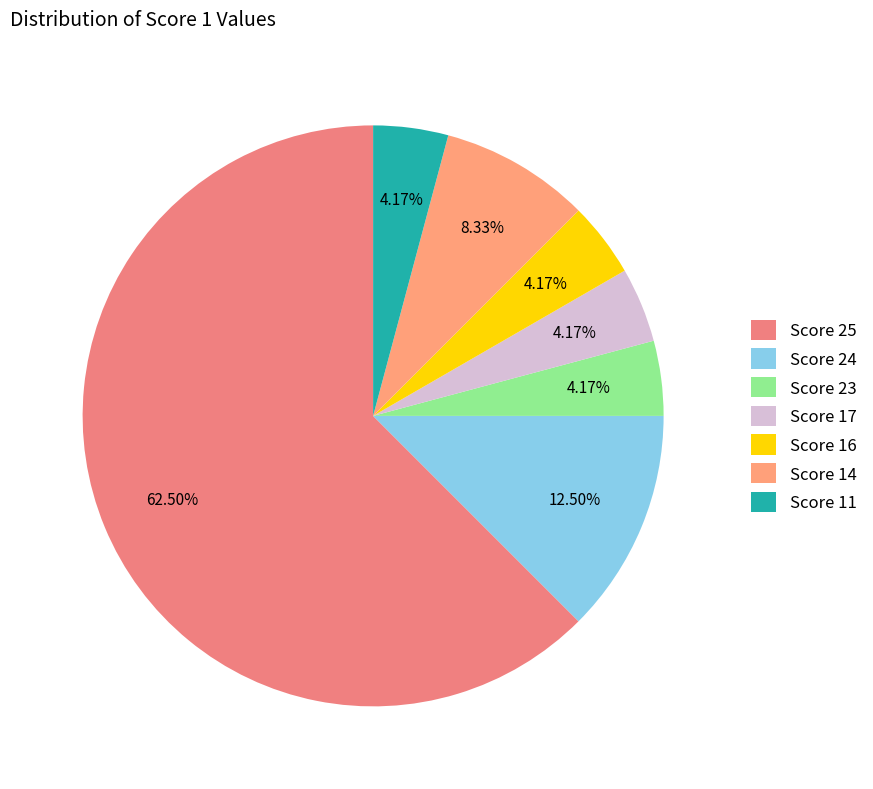

Which category accounts for the majority?

Score 25